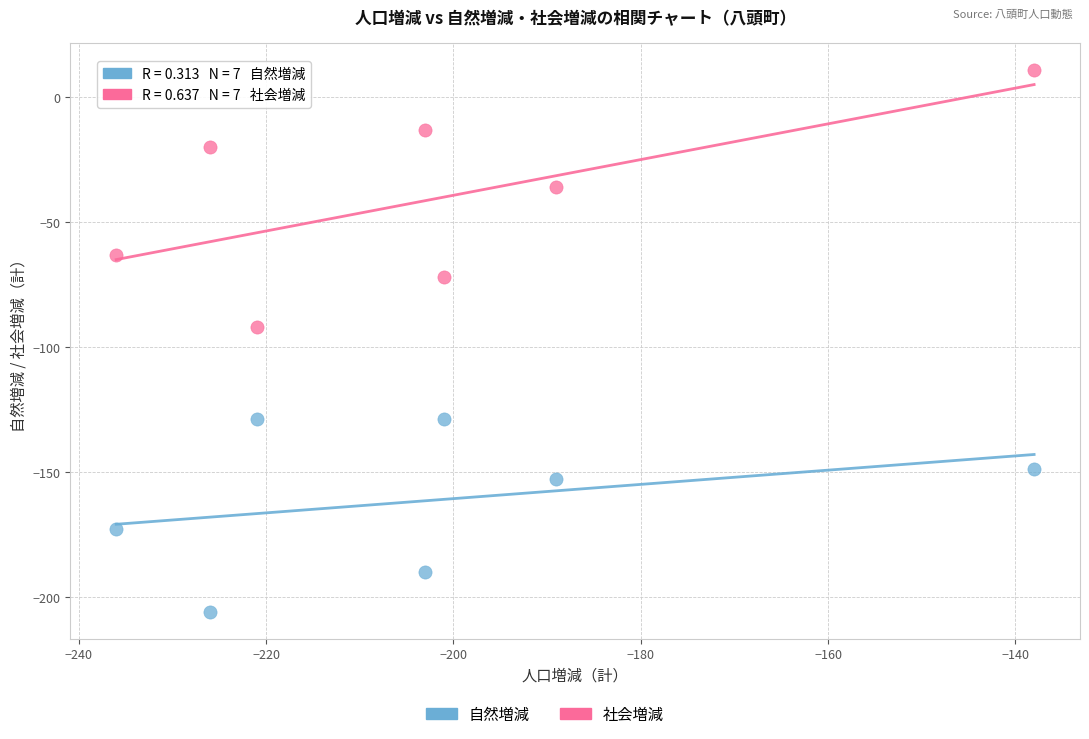

Which series has the largest Y range (max minus min)?

社会増減